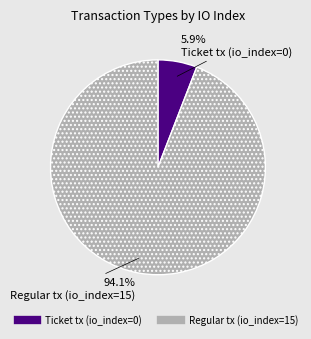

Does Ticket tx (io_index=0) represent more than half of the total?

No